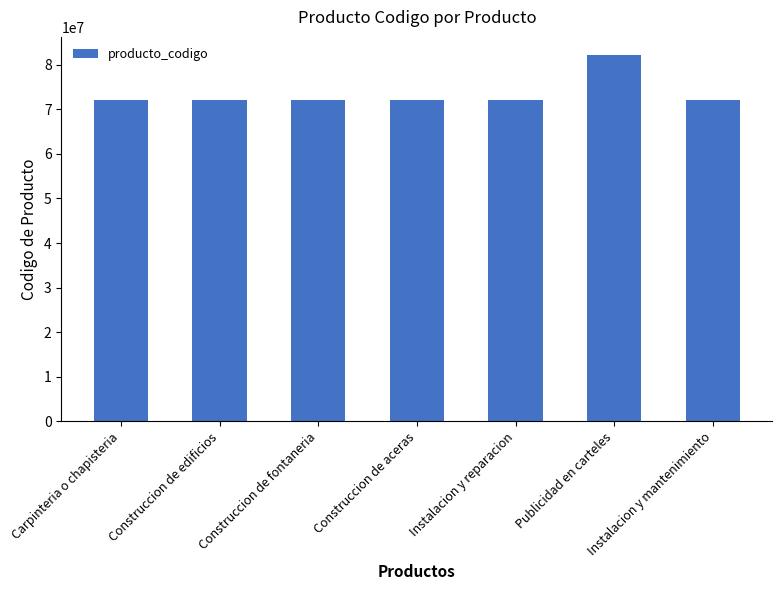

What is the label of the 7th bar from the right?

Carpinteria o chapisteria